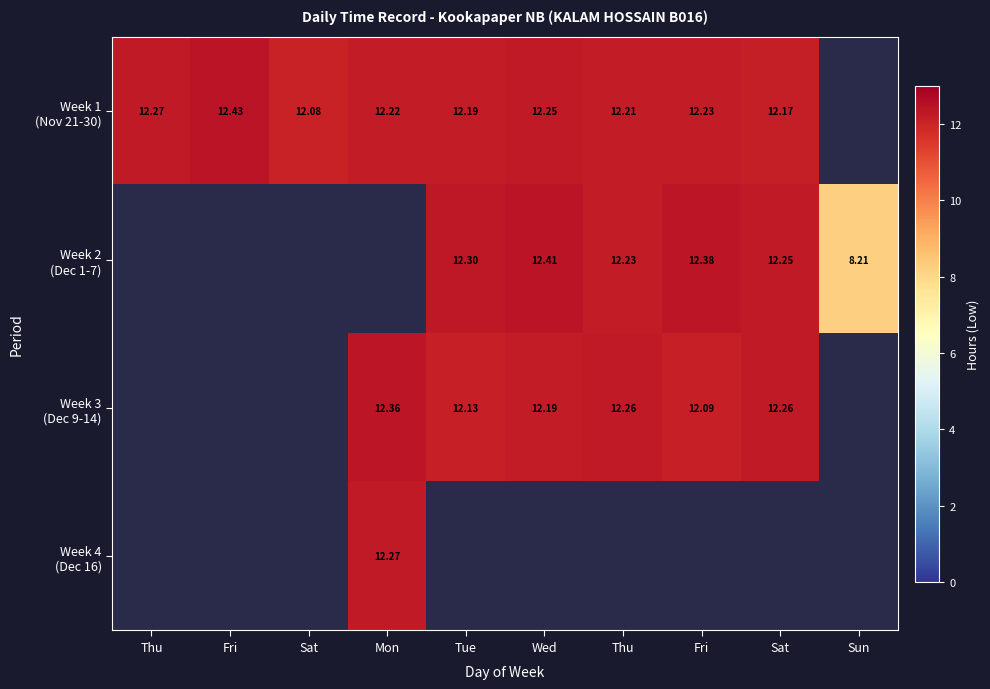

How many data points in Week 2 (Dec 1-7) are above 8?

6